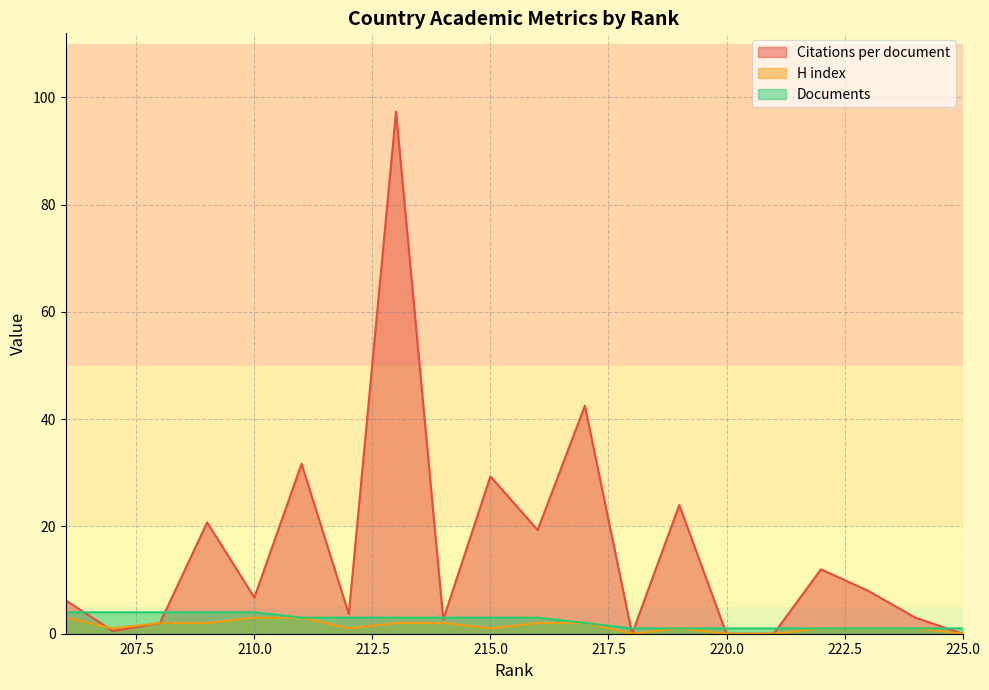

Which series changed the most between 224 and 212?

Documents